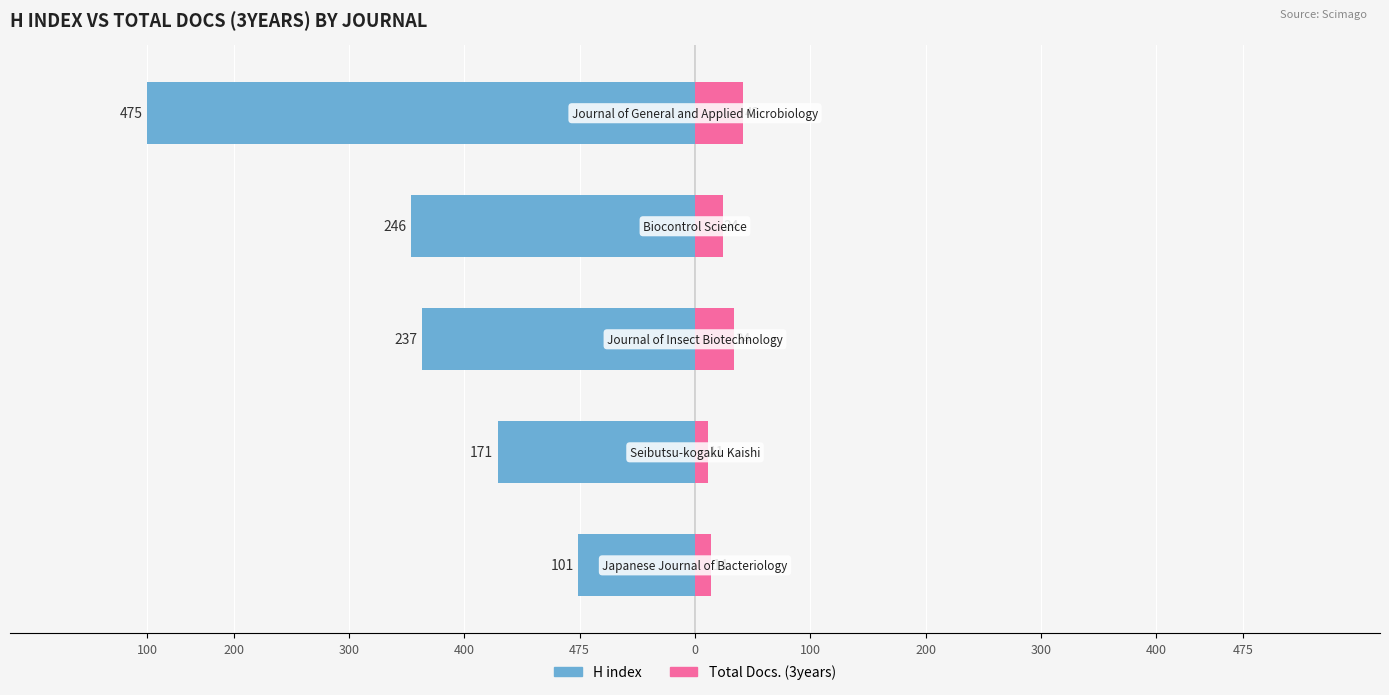

How many bars are there in each group?

2